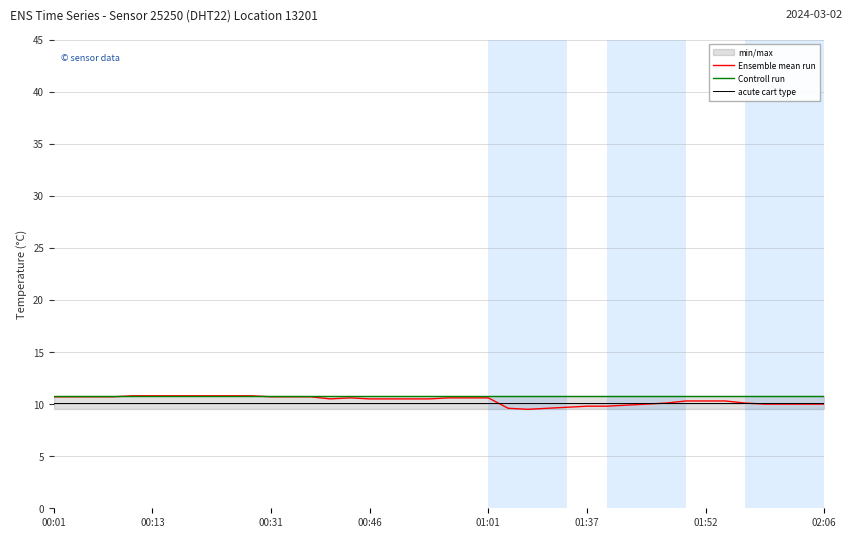

What is the lowest value of the Controll run series?

10.8